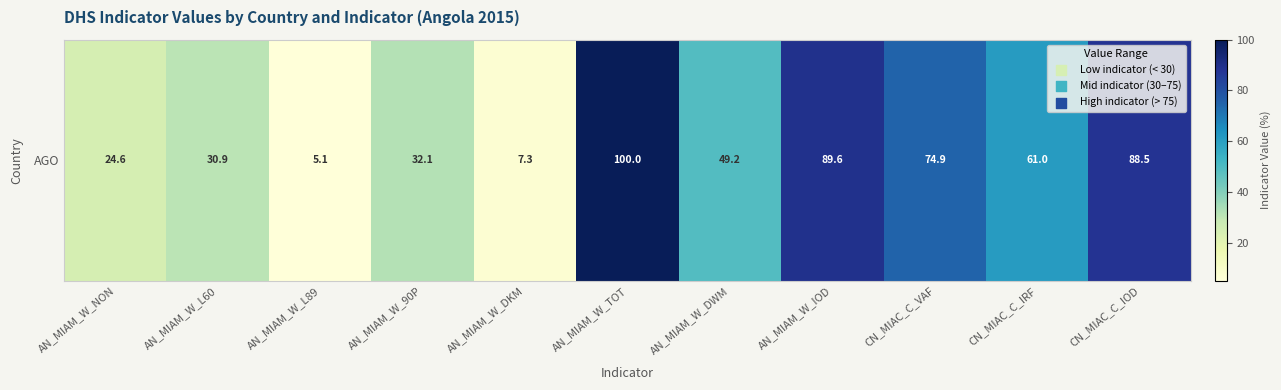

Reading right to left, what are all the values shown in this chart?

CN_MIAC_C_IOD=88.5	CN_MIAC_C_IRF=61.0	CN_MIAC_C_VAF=74.9	AN_MIAM_W_IOD=89.6	AN_MIAM_W_DWM=49.2	AN_MIAM_W_TOT=100.0	AN_MIAM_W_DKM=7.3	AN_MIAM_W_90P=32.1	AN_MIAM_W_L89=5.1	AN_MIAM_W_L60=30.9	AN_MIAM_W_NON=24.6